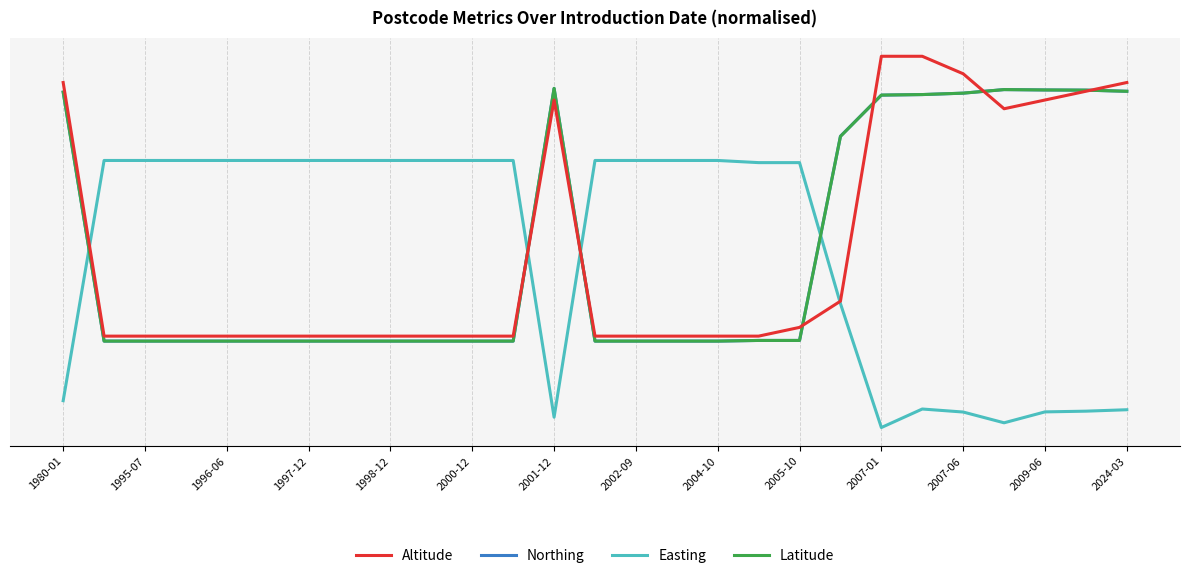

Which series has the largest range (max minus min)?

Altitude